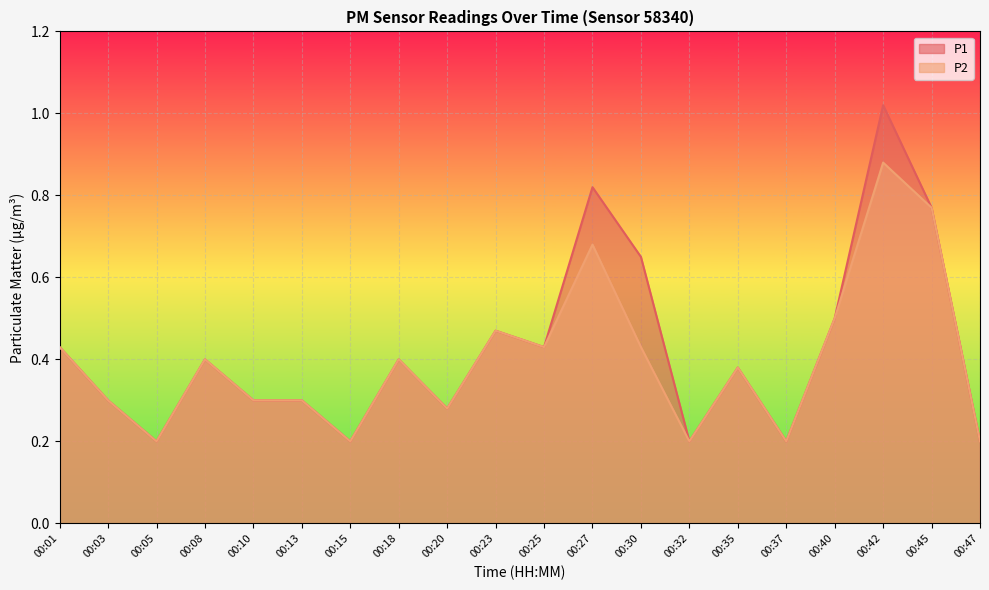

What is the value of the P2 point at the 14th from the left?

0.2